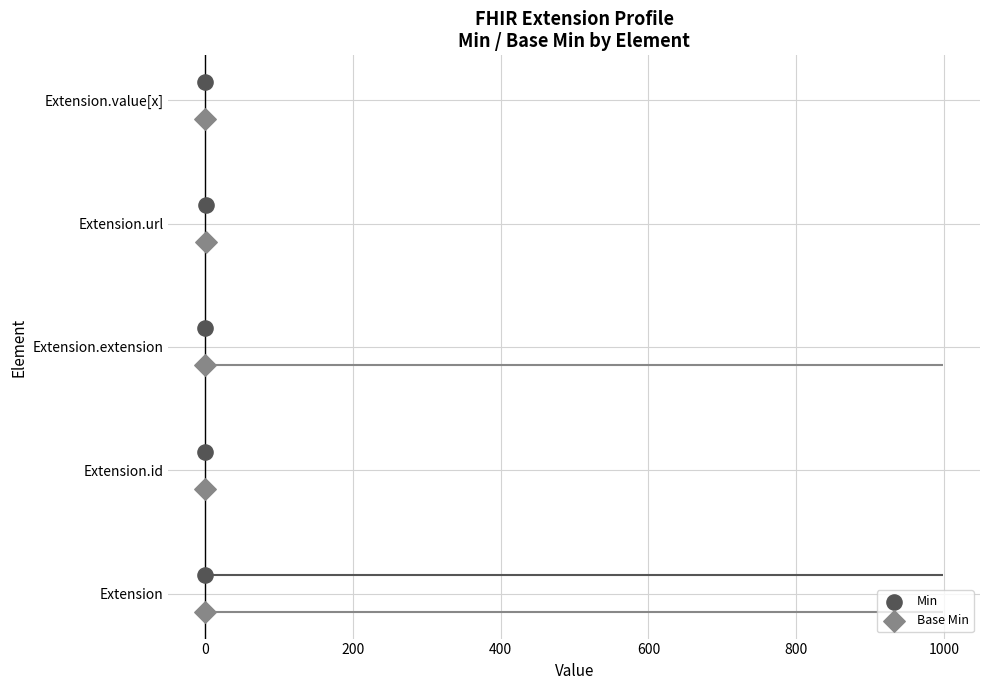

Is the value of Min at 0 greater than the value of Base Min at 0?

Yes